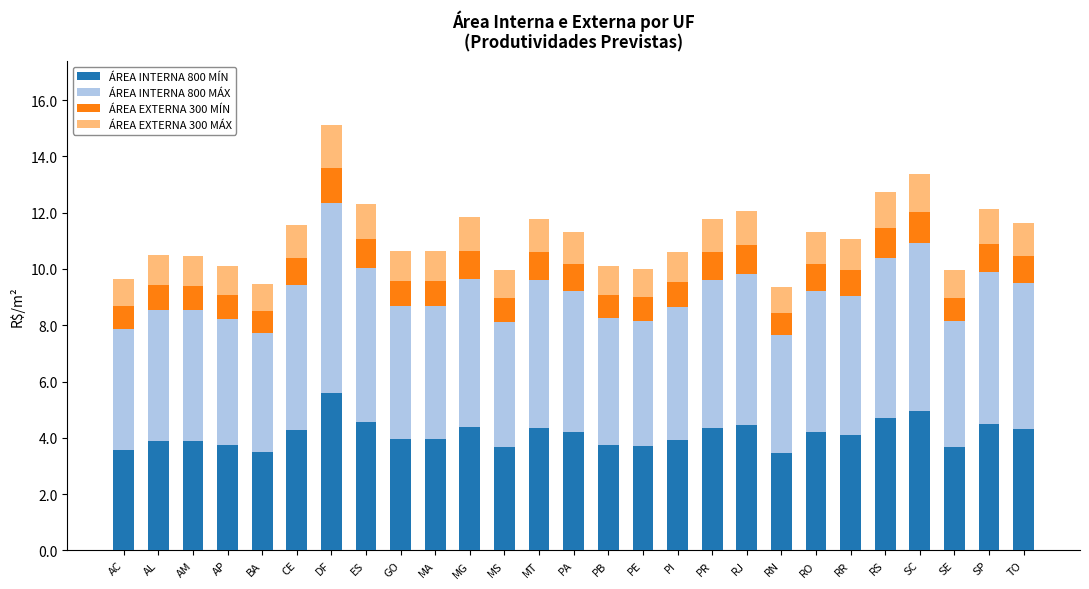

What is the sum of the ÁREA INTERNA 800 MÍN values at RS and RR?

8.8